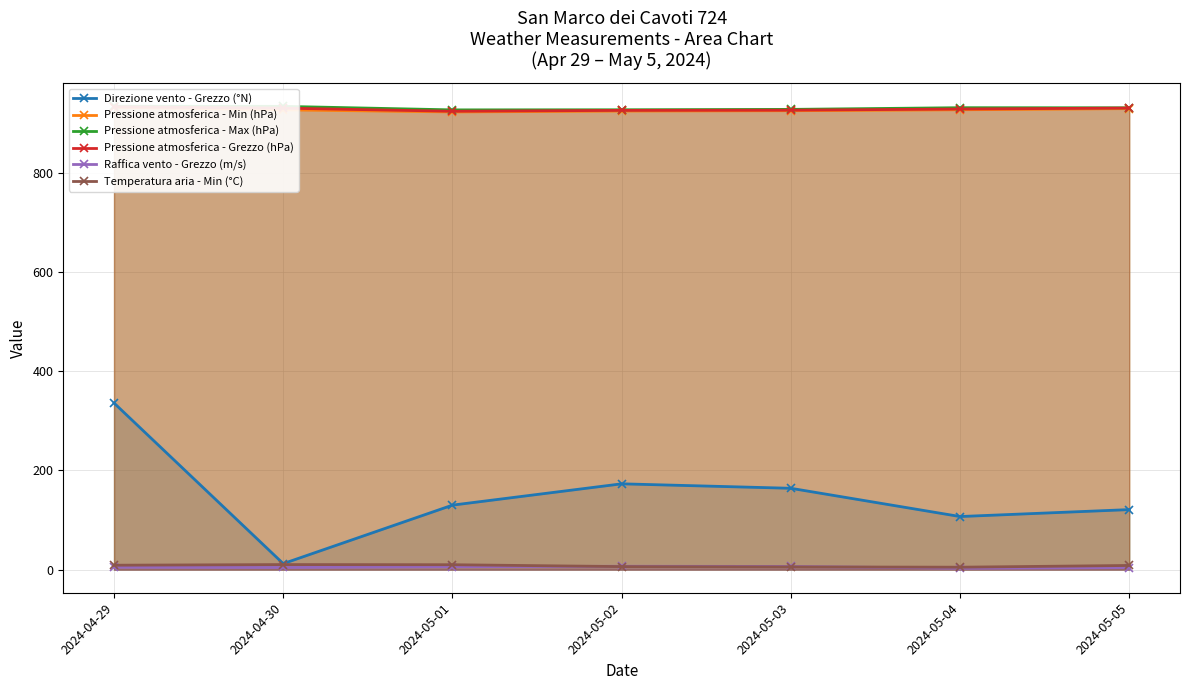

What is the sum of the Pressione atmosferica - Max (hPa) values at 2024-05-05 and 2024-05-02?

1859.2